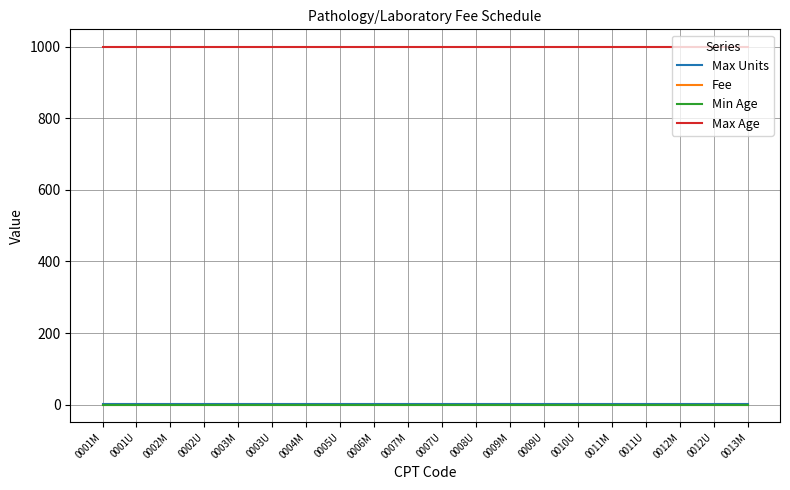

What is the total value across all series at 0005U?

1000